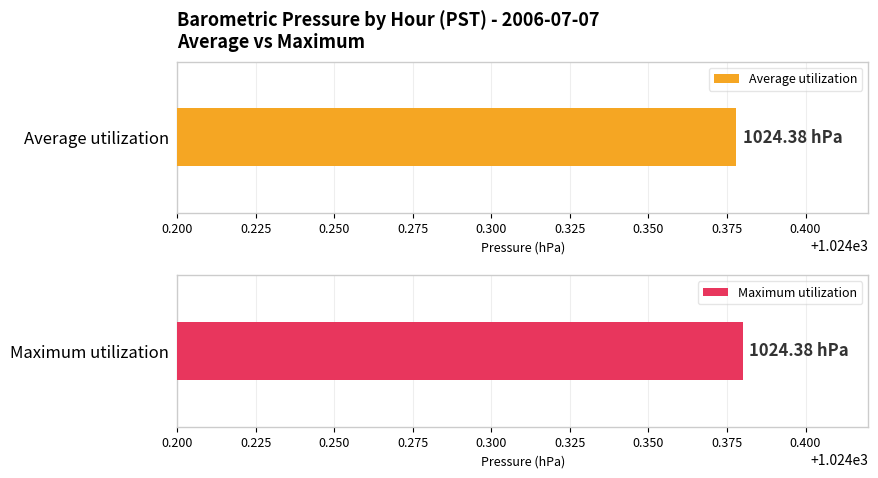

What is the approximate value of Maximum utilization at 20?

1024.4